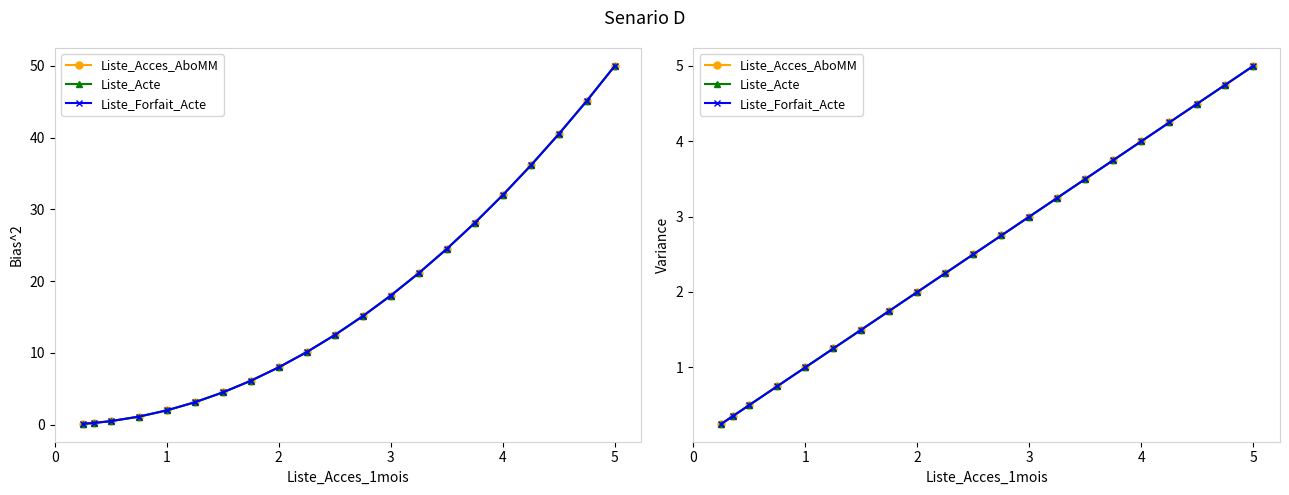

Which series has the largest total across all categories?

Liste_Acces_AboMM